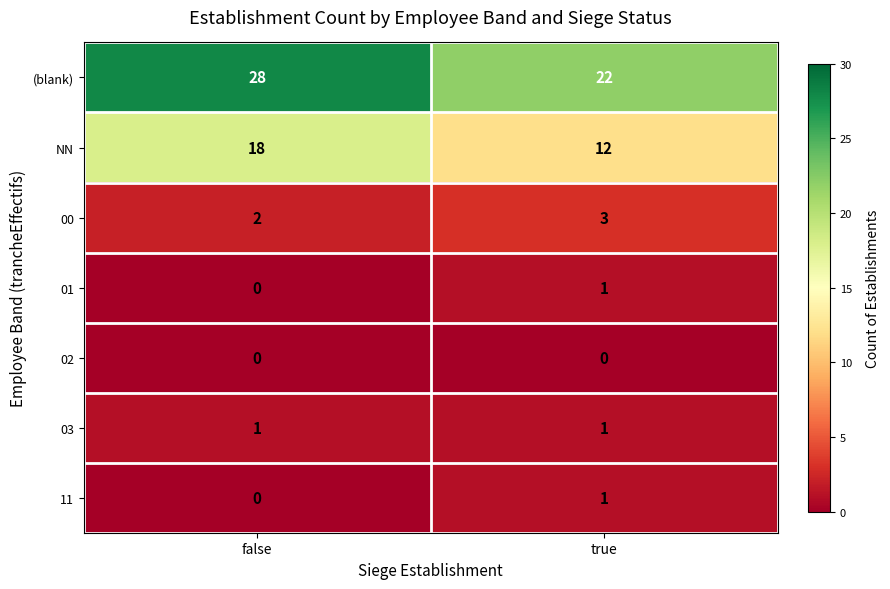

Which series has the largest total across all categories?

(blank)